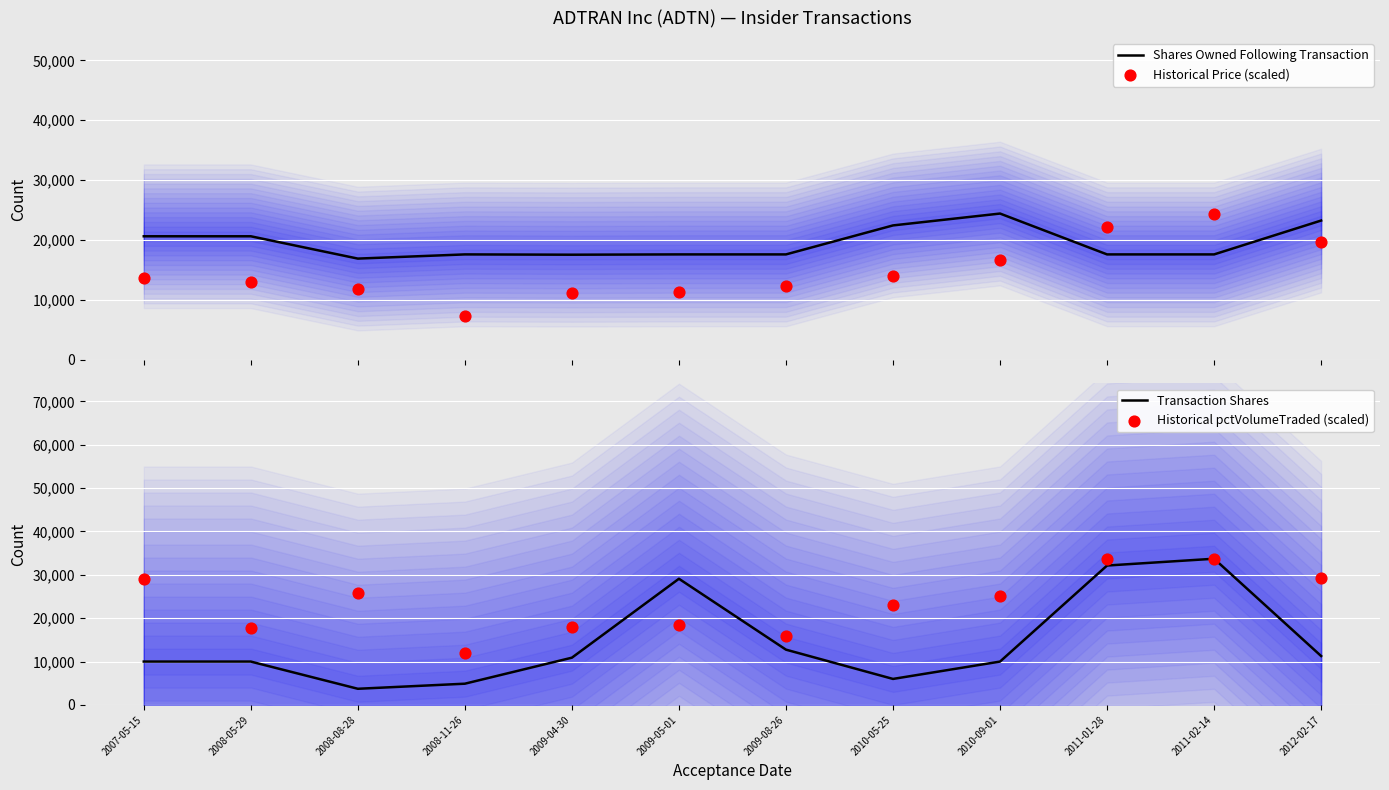

Which series has the largest total across all categories?

Historical pctVolumeTraded (scaled)